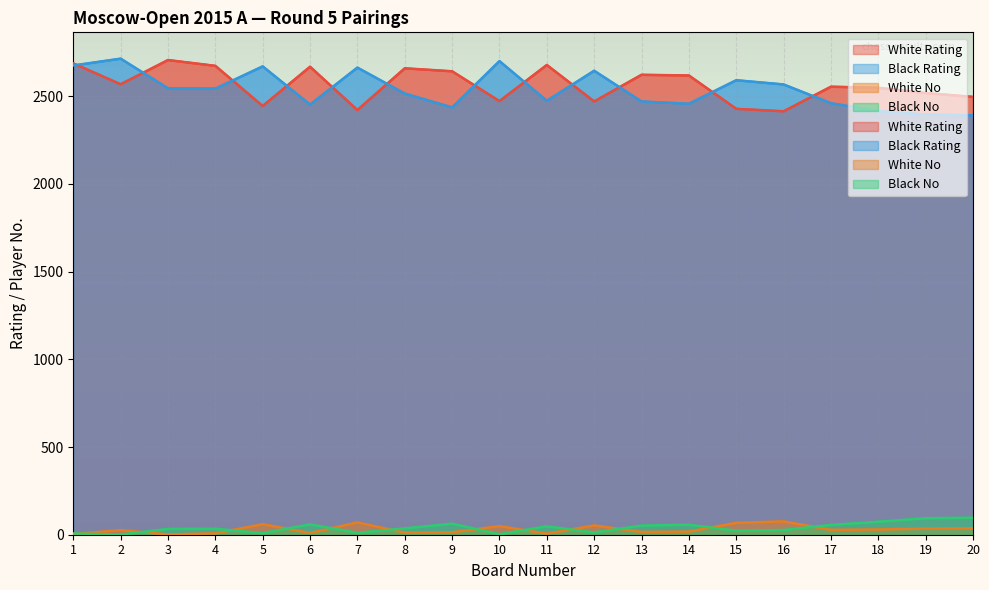

What is the sum of all Black No values?

797